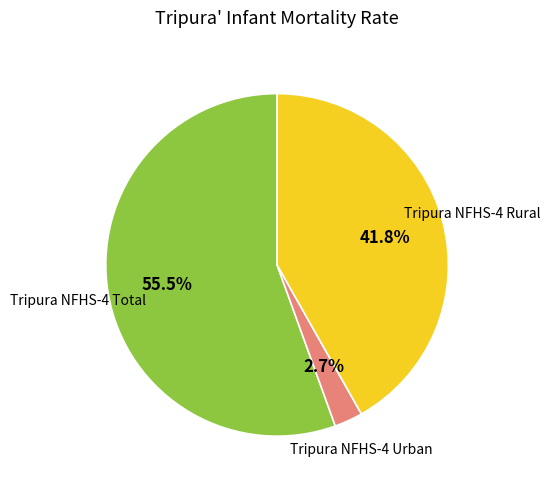

Is there any slice that represents more than half of the pie?

Yes